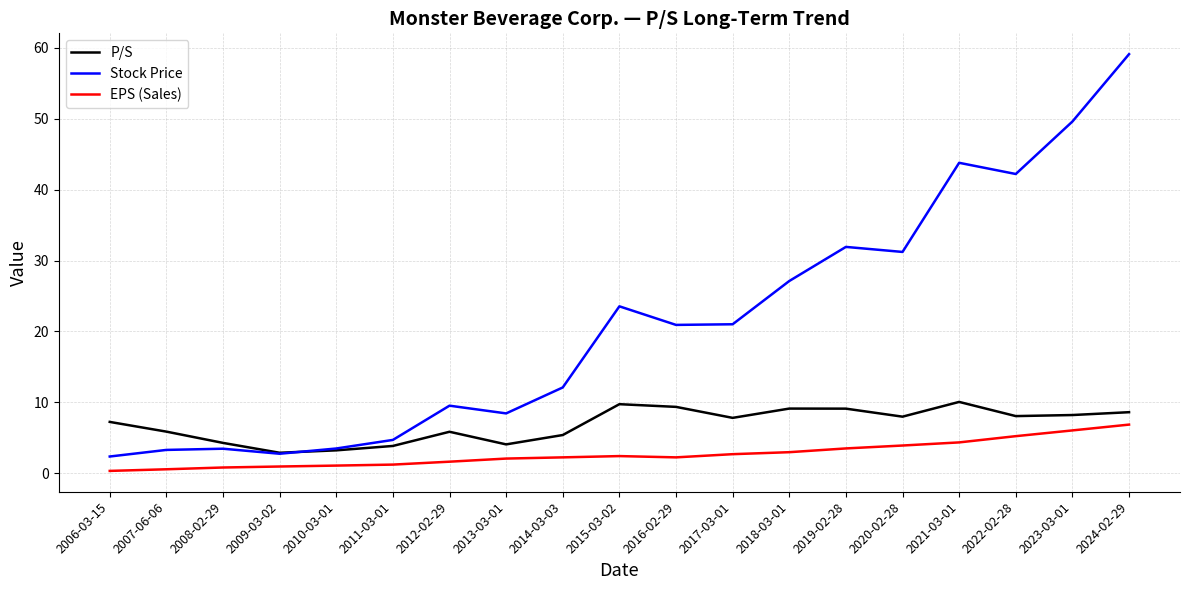

True or false: Stock Price has more than 0 interior local peaks.

True